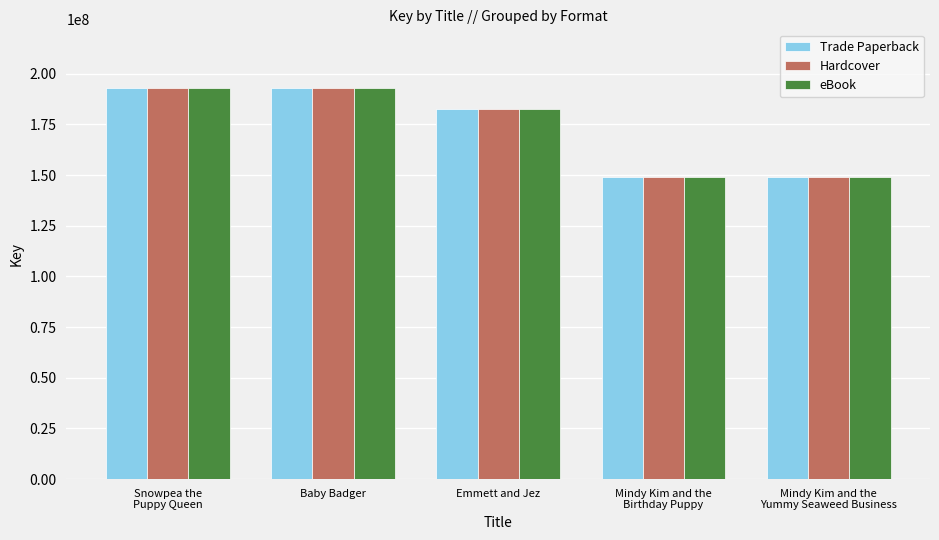

What is the total value across all series at Baby Badger?

578817663